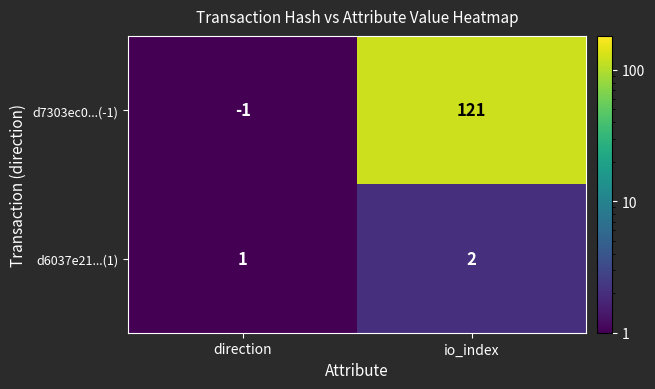

How many series are shown in this chart?

2